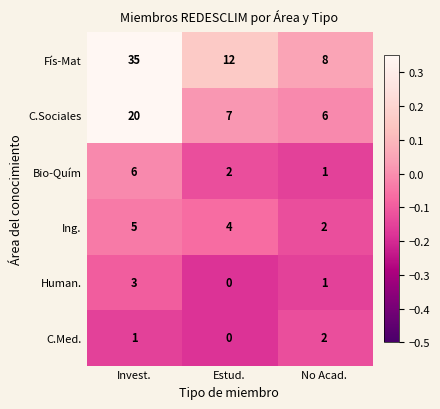

What is the total value across all series at No Acad.?

20